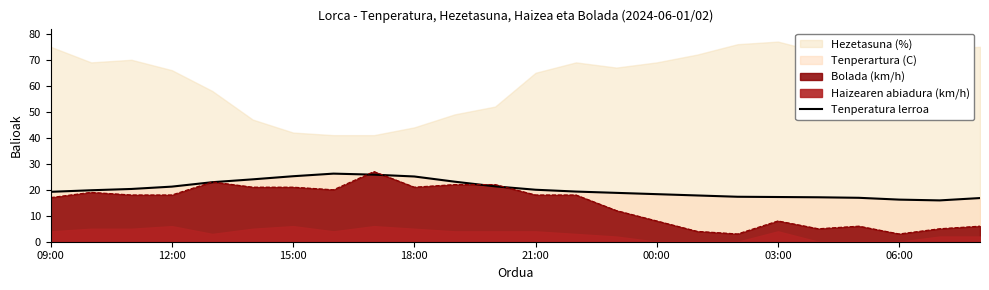

Is it true that Bolada (km/h) equals 21.0 at 18:00?

True